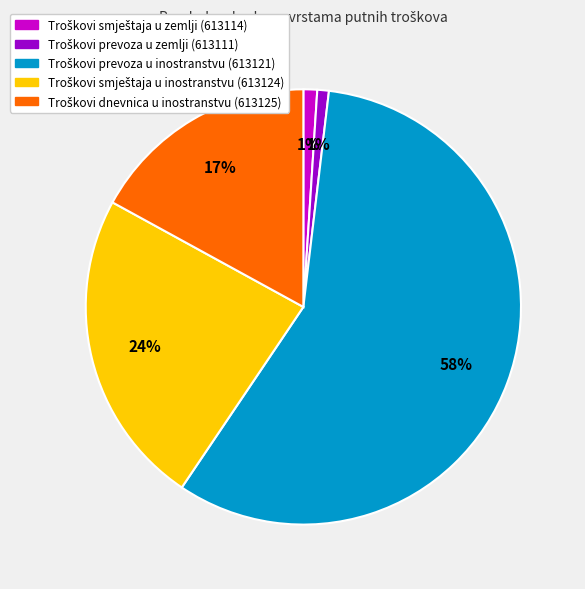

Is there any slice that represents more than half of the pie?

Yes